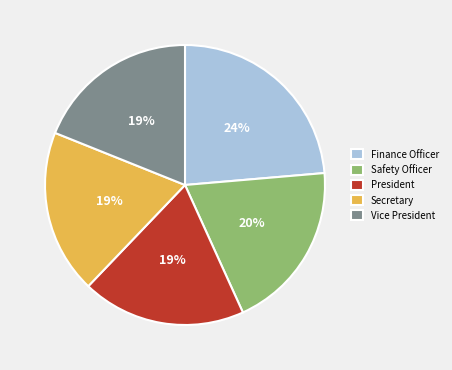

Approximately how many times larger is the value at Vice President compared to President?

1.0